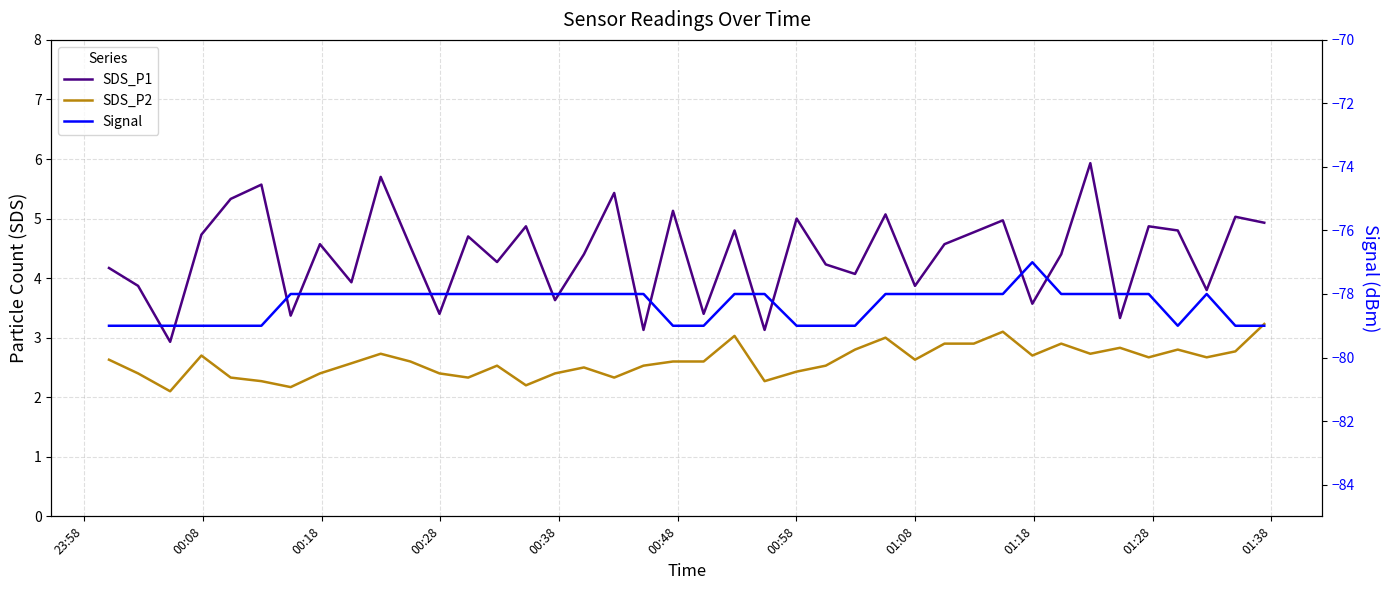

What value does the SDS_P2 series have at 00:38?

2.3